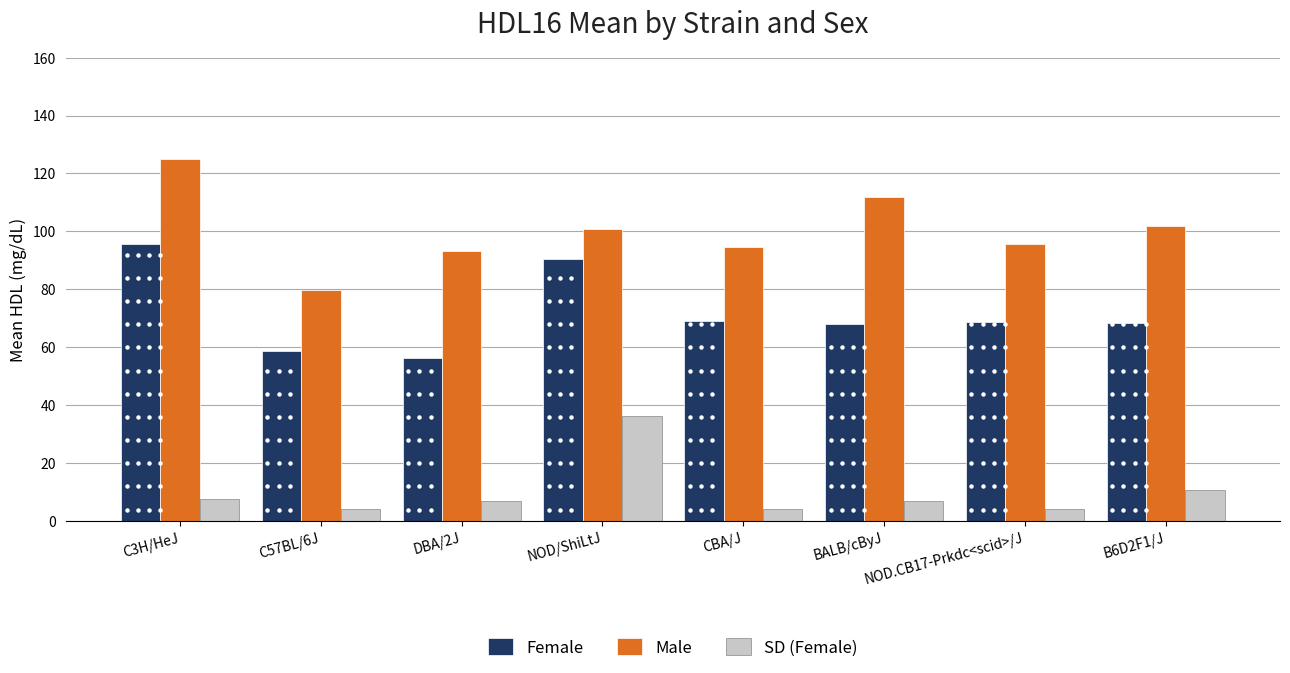

What is the difference between the maximum and minimum values in the SD (Female) series?

32.2